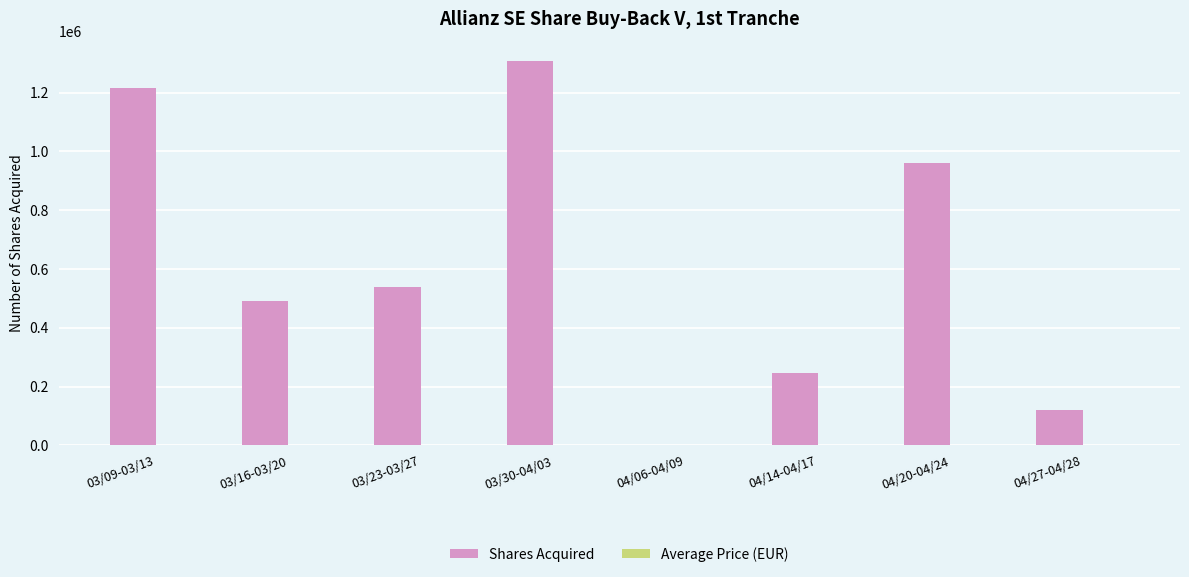

Which series has the largest range (max minus min)?

Shares Acquired